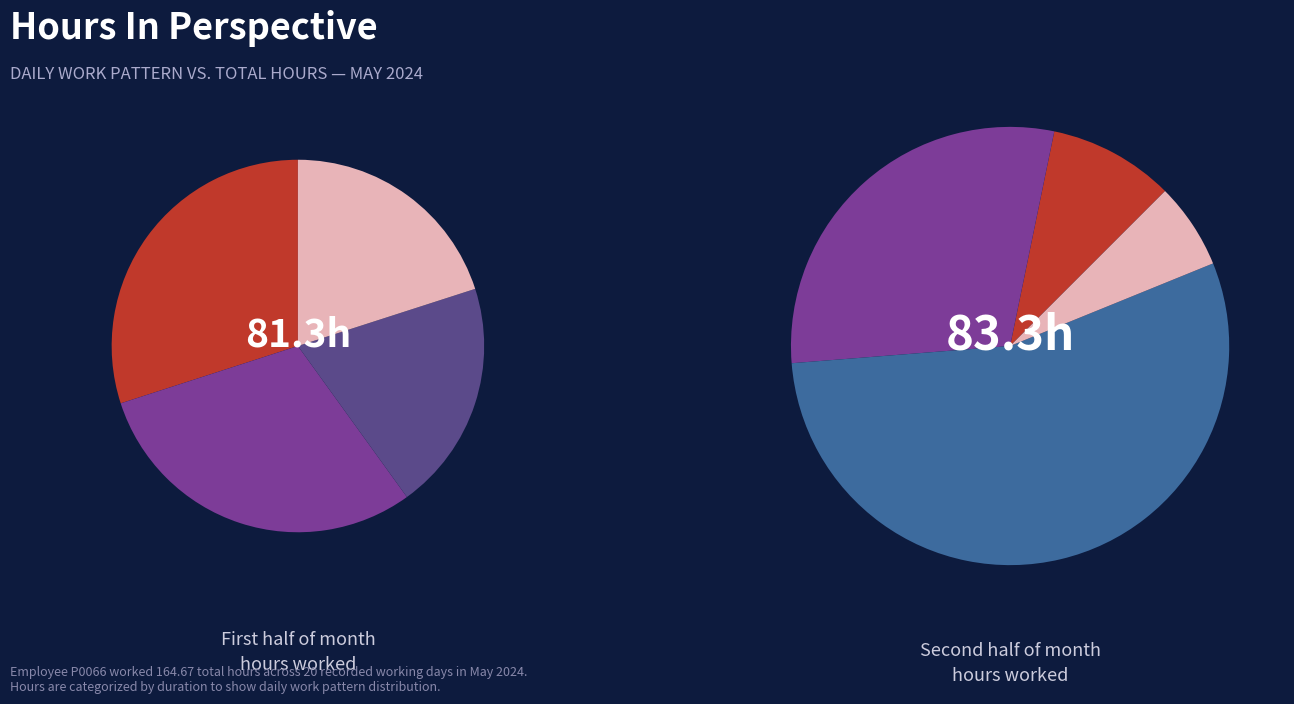

Does any single category account for the majority?

No